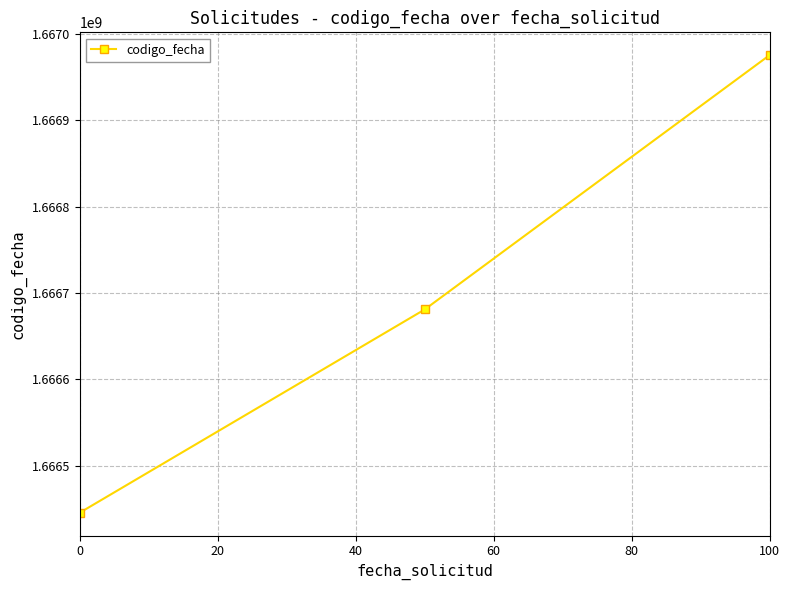

What is the difference between the maximum and minimum values?

529686